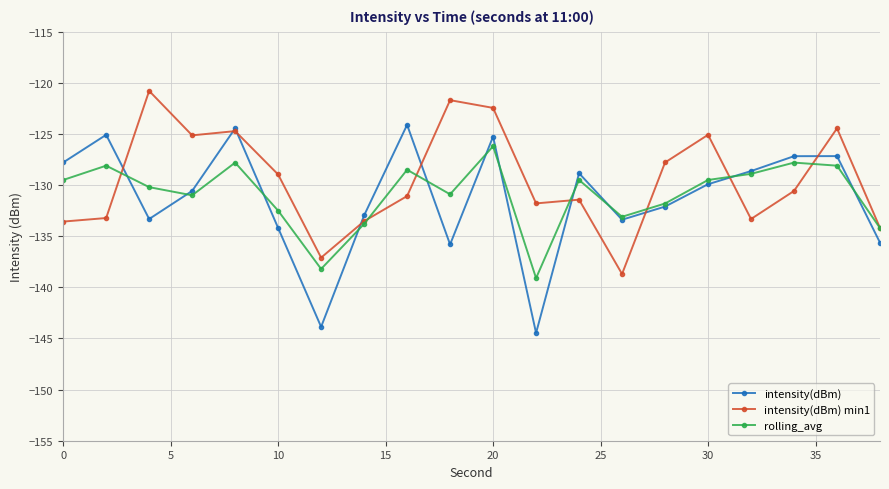

What is the value of the intensity(dBm) min1 point at the 12th from the left?

-131.8